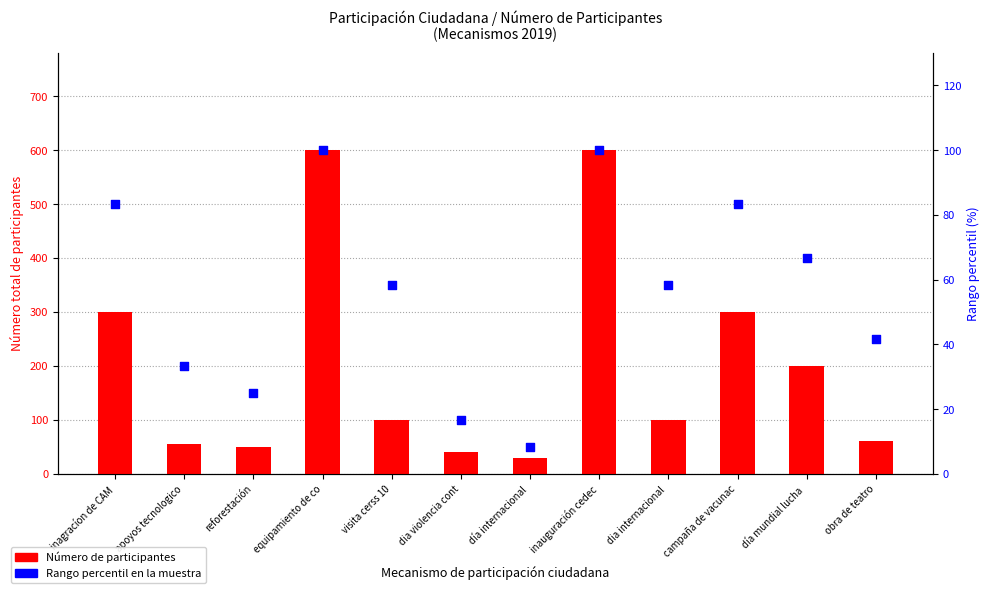

Which series has the largest total across all categories?

Número de participantes